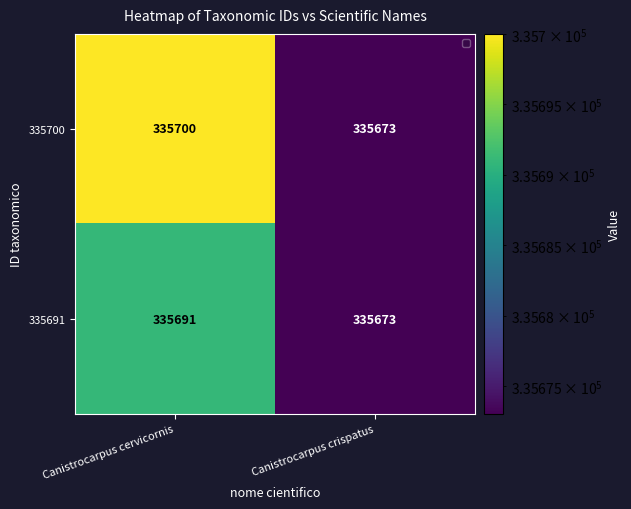

Read the 335691 value at Canistrocarpus cervicornis, to the nearest 10.

335690